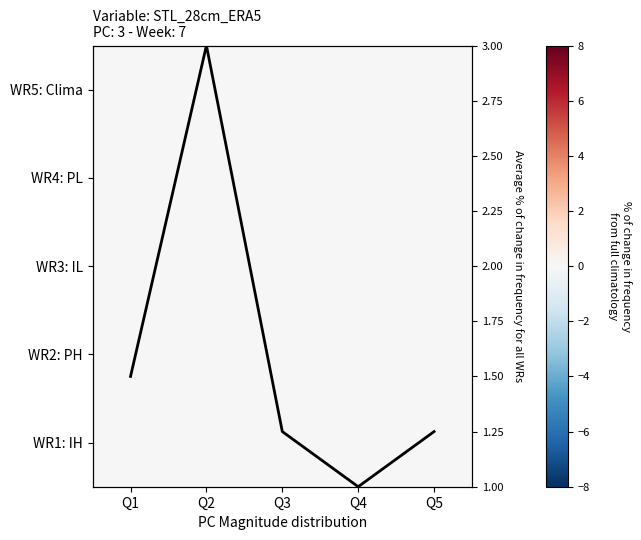

The Average % of change series shows 1.5 at Q1. True or false?

True